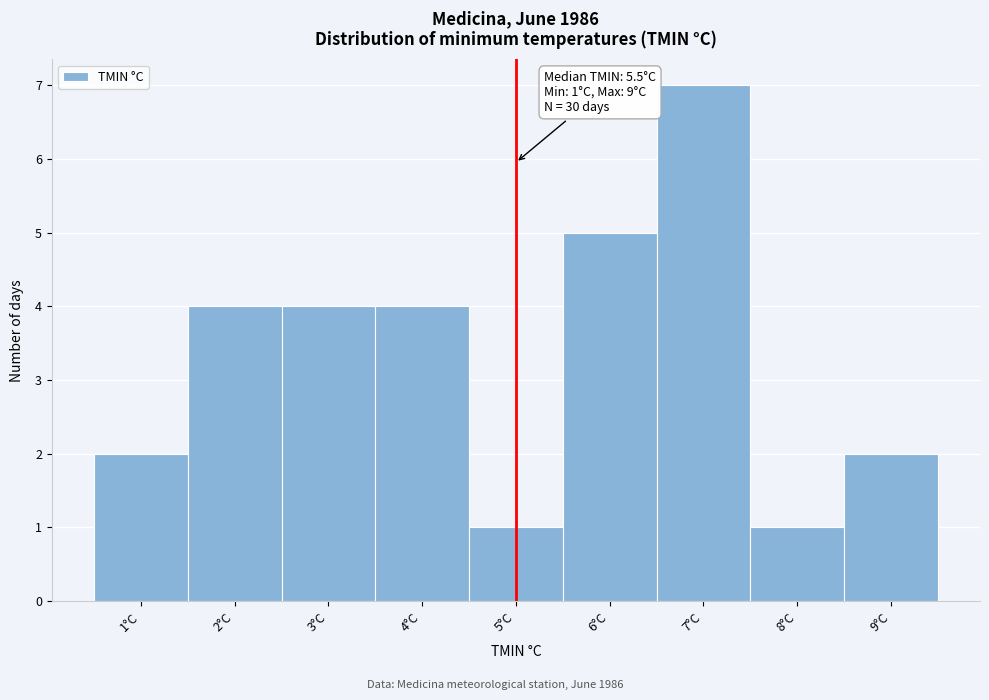

Reading left to right, extract all data points from this chart.

2	4	4	4	1	5	7	1	2